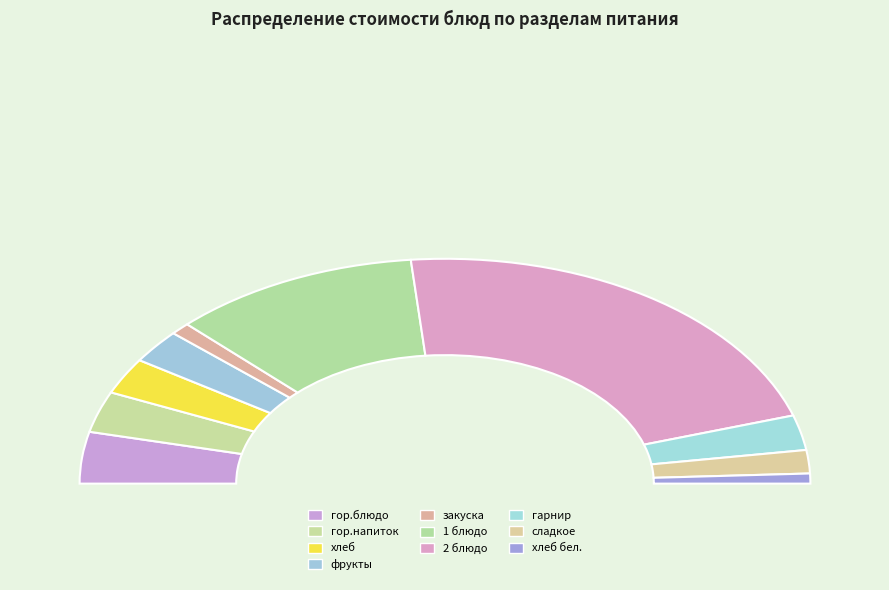

What percentage do 2 блюдо and сладкое together represent?

46.5%